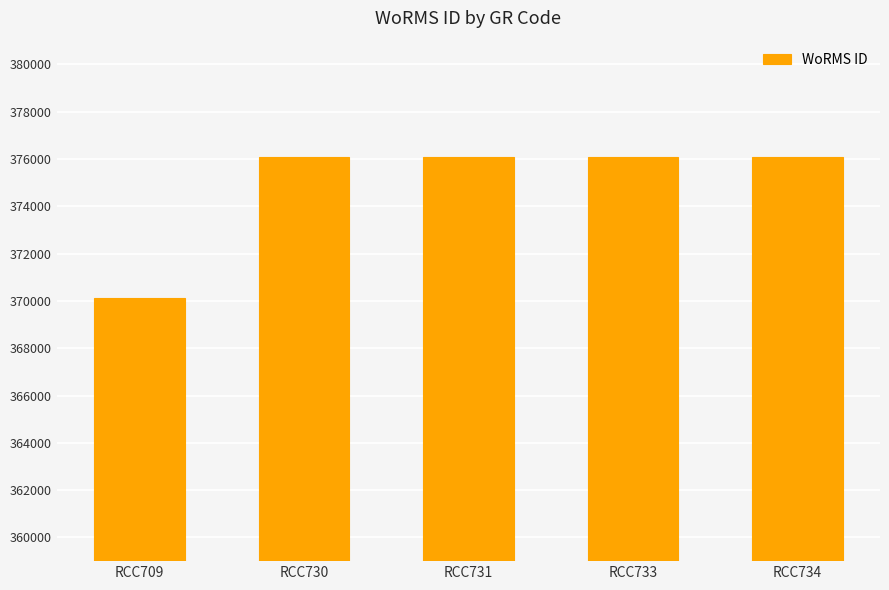

What is the smallest value displayed?

370136